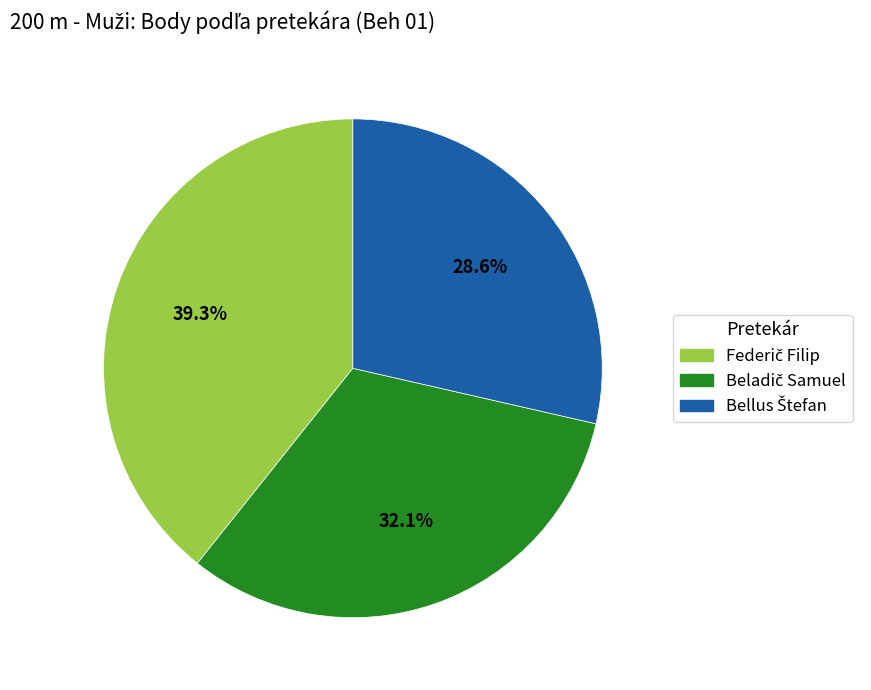

How many slices are in this pie chart?

3